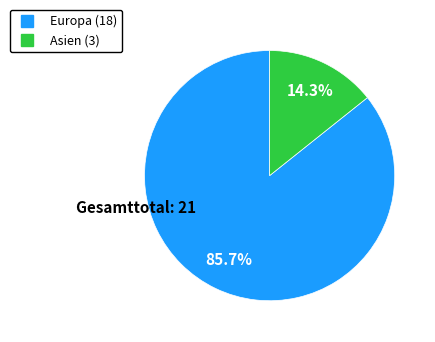

Is there a majority slice in this chart?

Yes